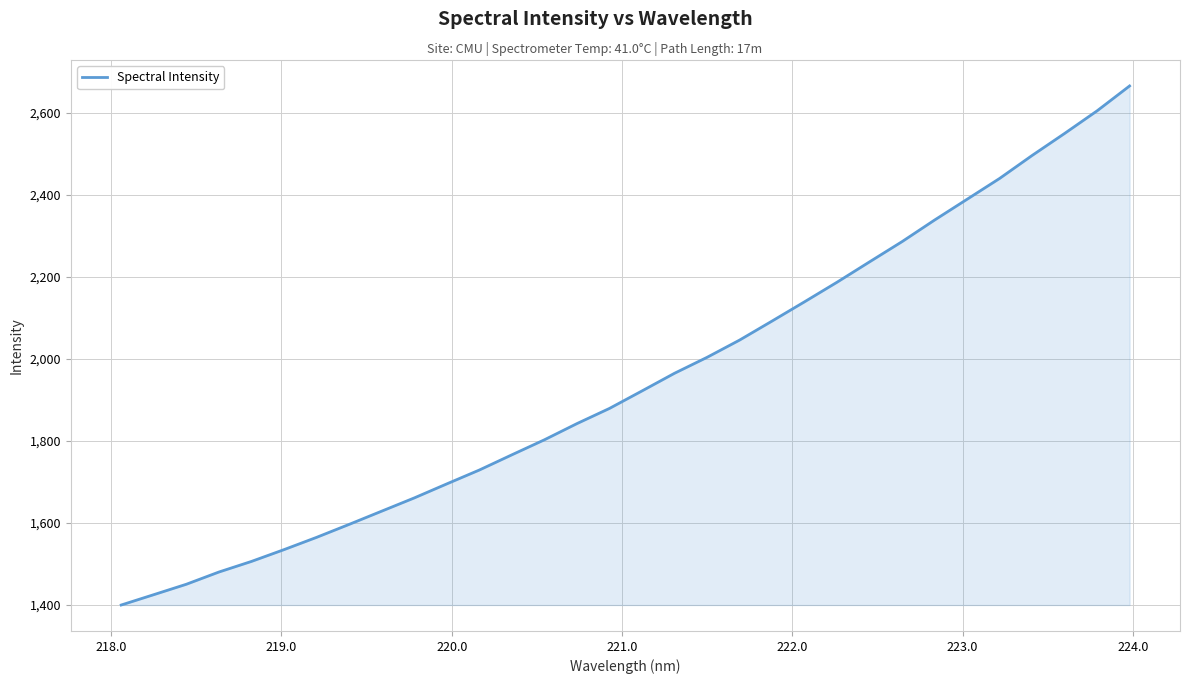

What is the difference between the maximum and minimum values?

1266.7